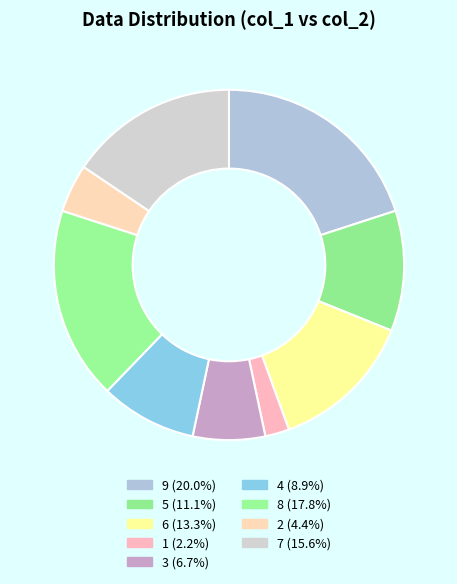

What is the ratio of the value at 3 to the value at 2?

1.5